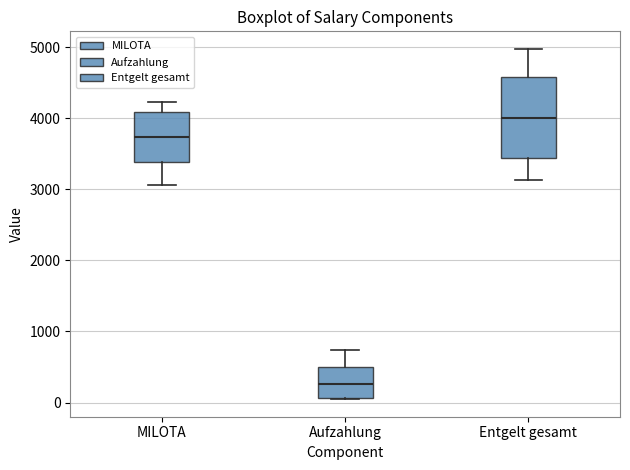

Which box has the lowest median line?

Aufzahlung